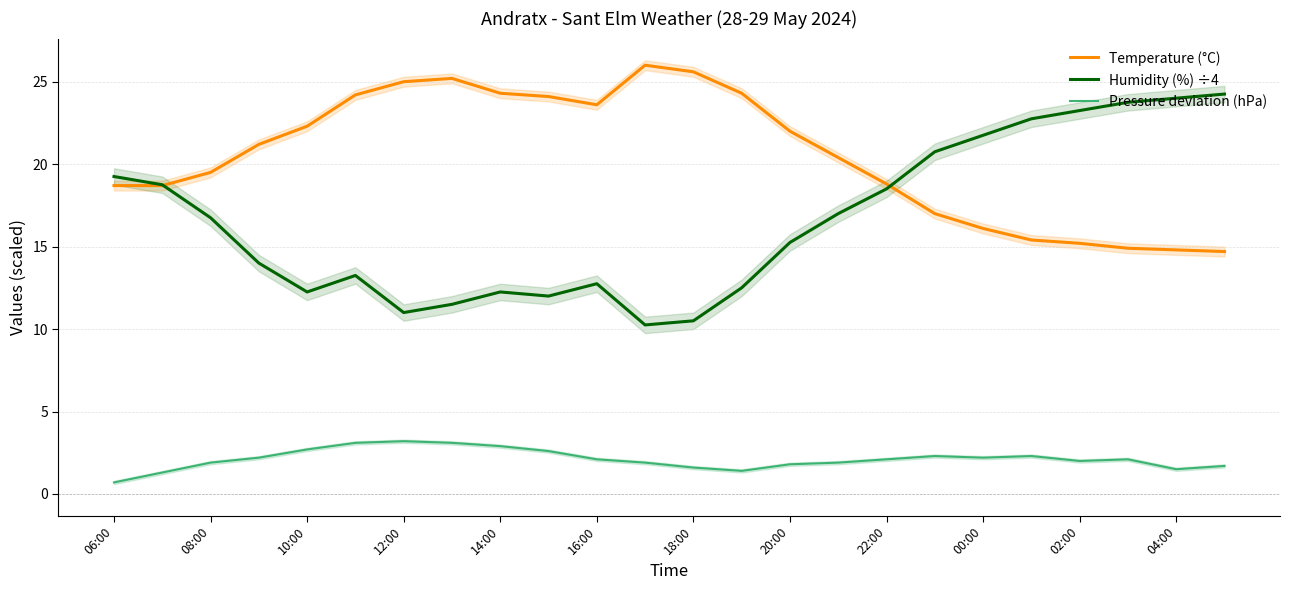

Is it true that Humidity (%) ÷4 equals 4.4 at 20:00?

False